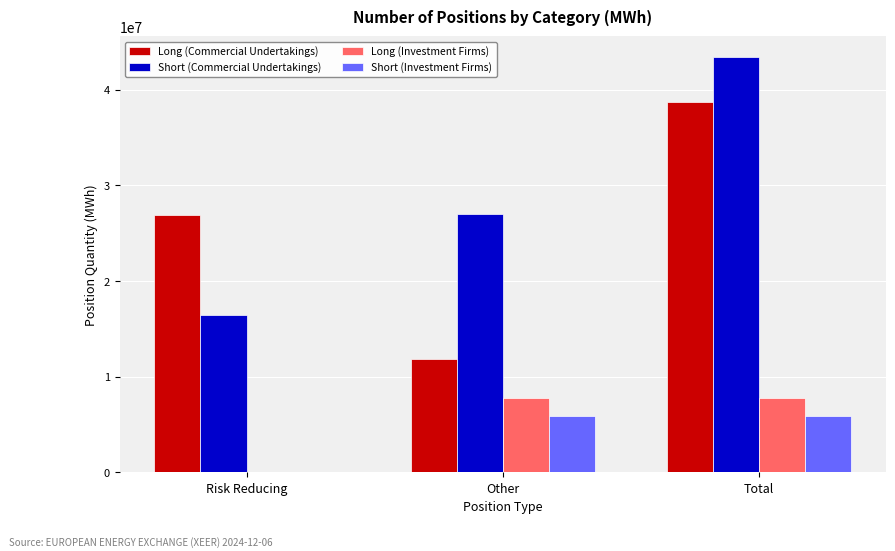

What is the greatest value displayed?

43419155